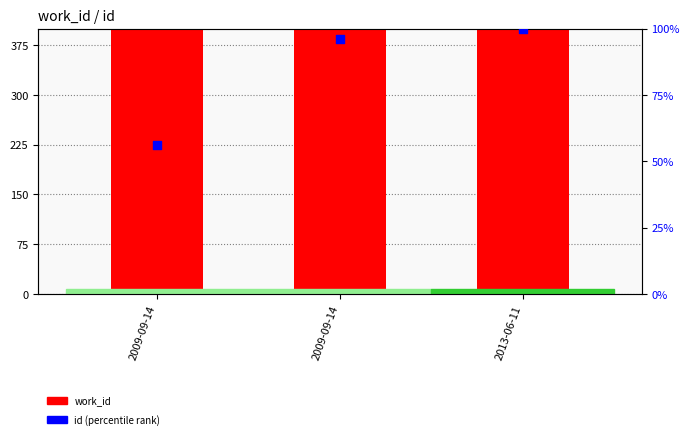

Which series has the largest total across all categories?

work_id